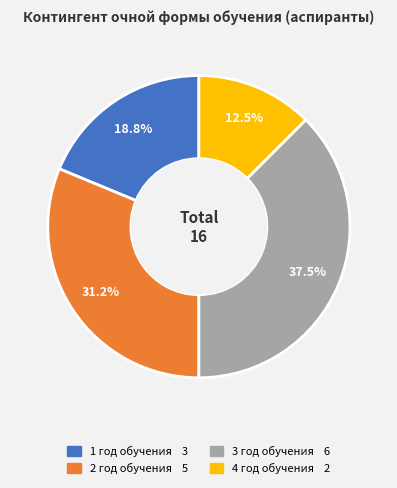

To the nearest percent, what is the difference between the 3 год обучения and 4 год обучения slice percentages?

25%